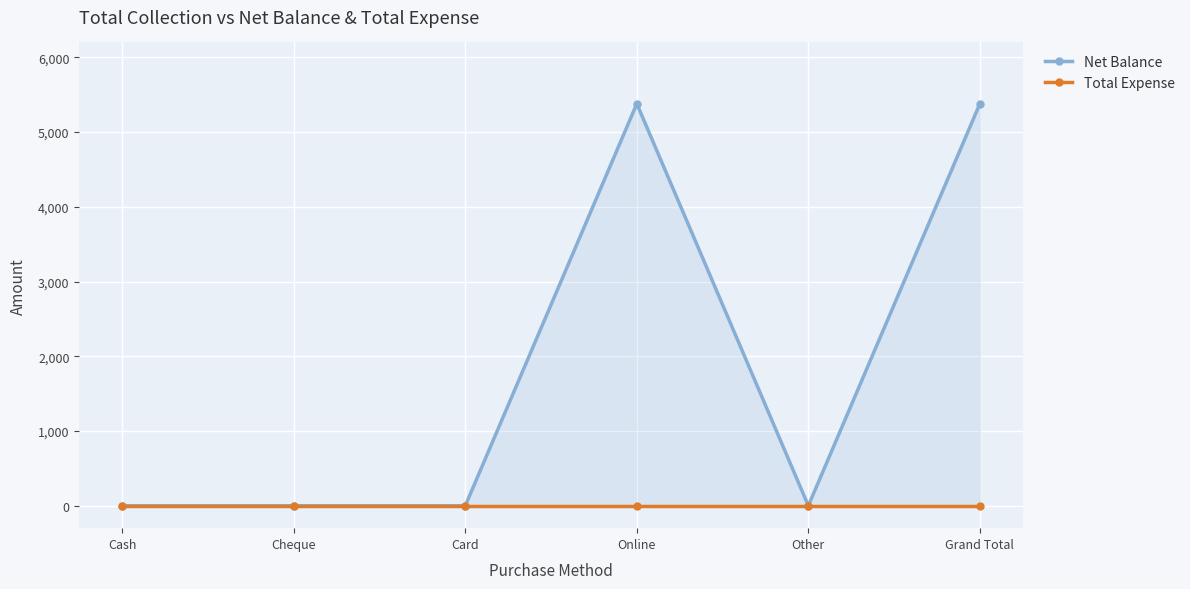

Count the number of data series in this chart.

2